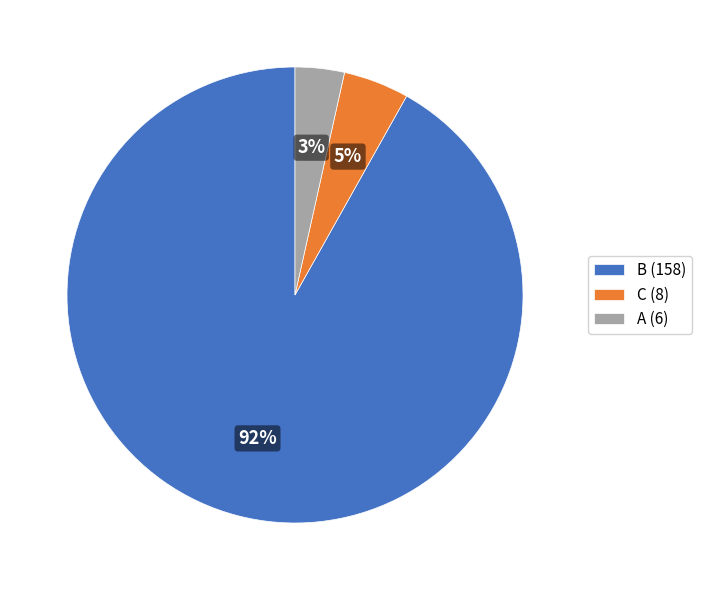

Is it true that C (8) is 5% of the pie?

True